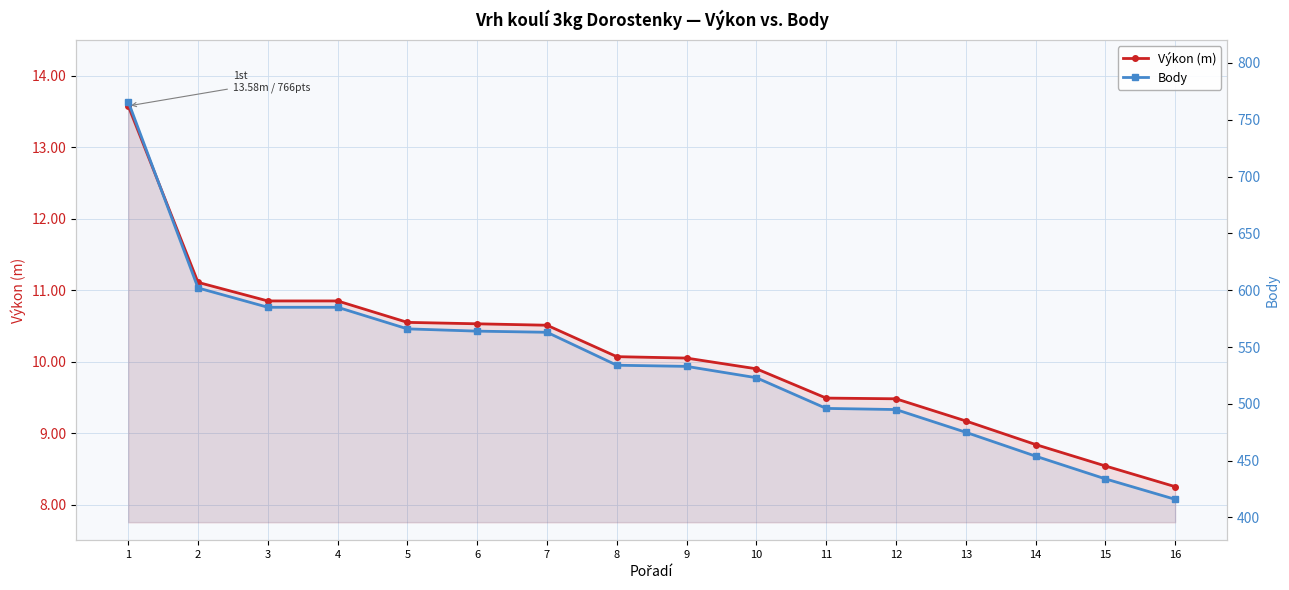

The value of Body at 14 is 454.0. True or false?

True